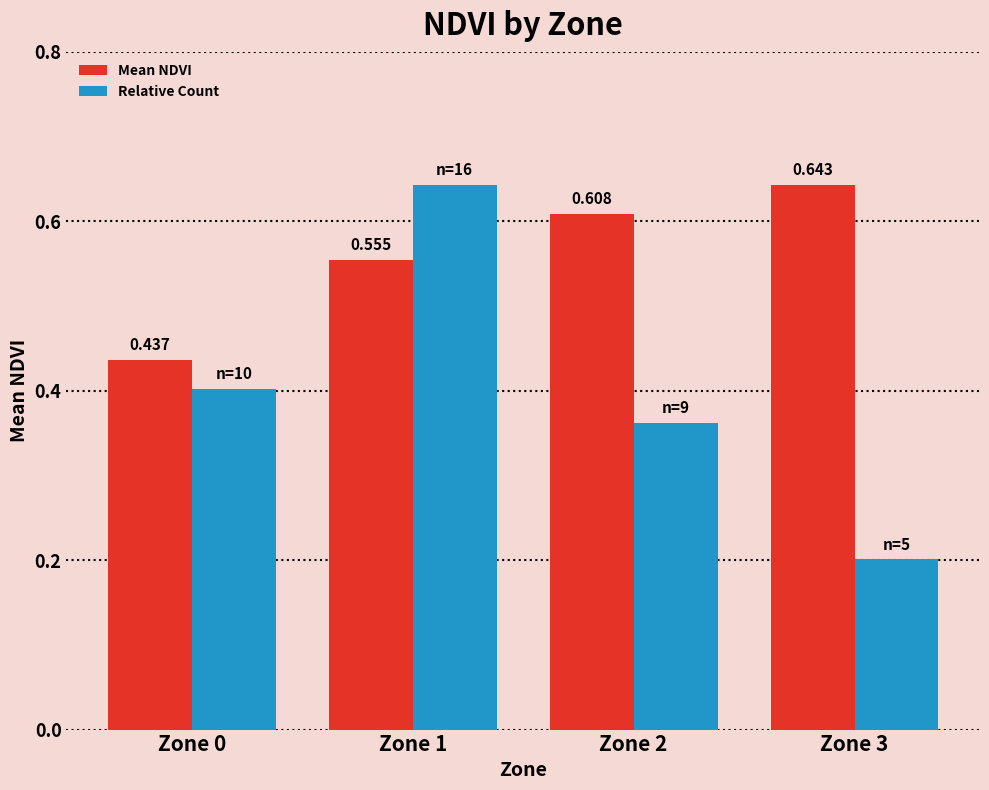

At Zone 2, list the series in order from smallest to largest.

Relative Count, Mean NDVI